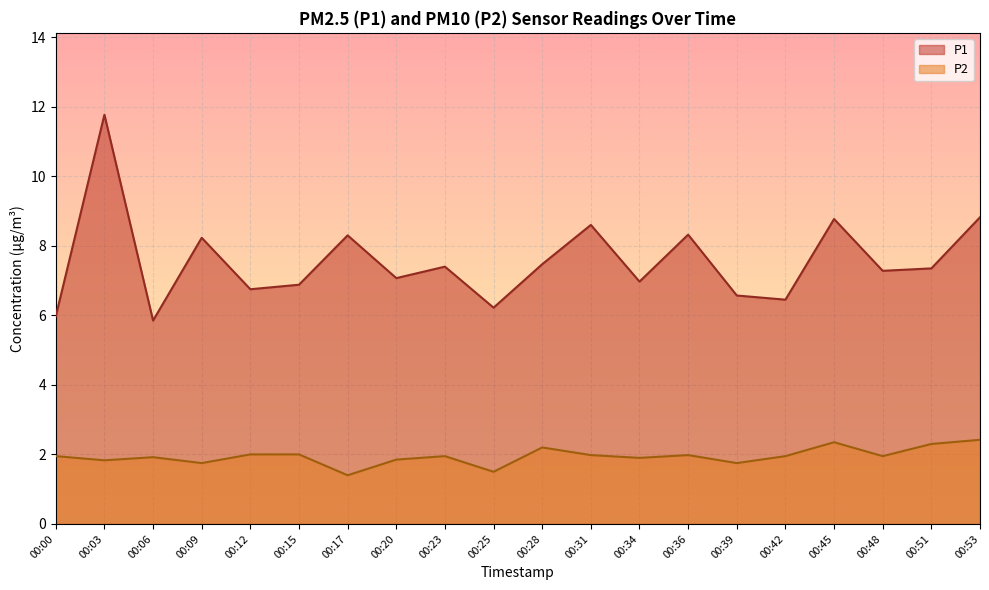

What are all the series names shown in the legend?

P1, P2